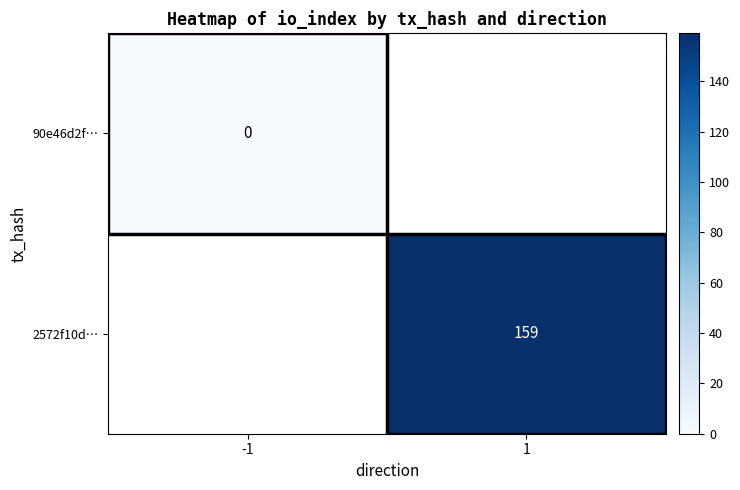

The 2572f10d… series shows 68 at 1. True or false?

False